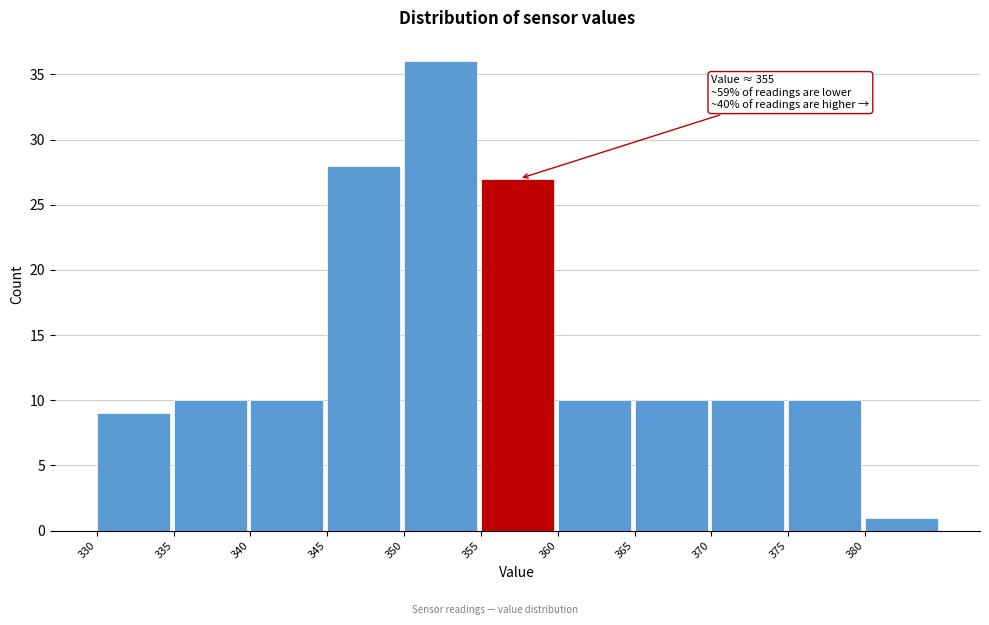

Over which range of the x-axis is the bar tallest?

350 to 355